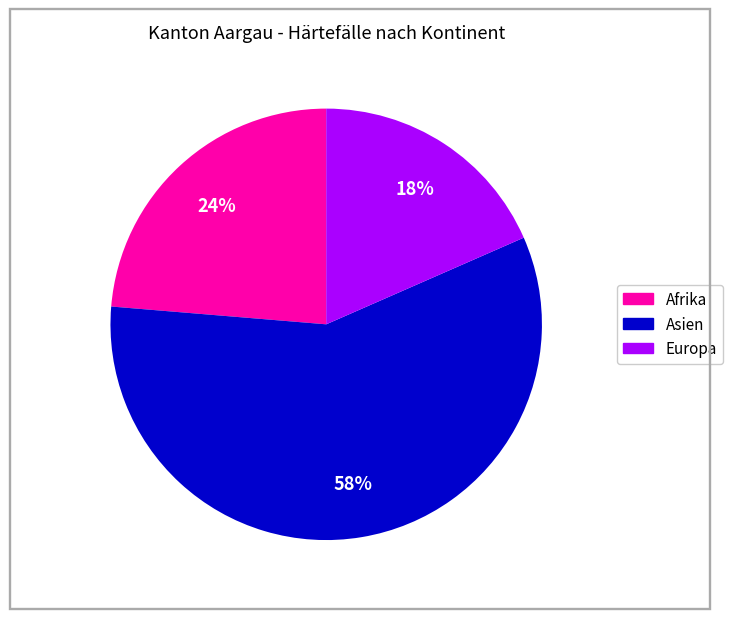

Which has a higher value, Afrika or Asien?

Asien